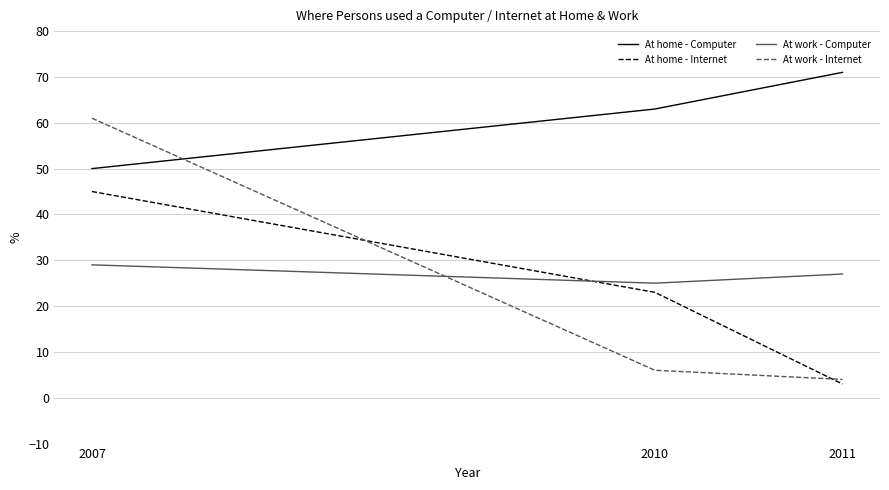

Reading left to right, what are all the values shown in this chart?

At home - Computer: 2007=50	2010=63	2011=71
At home - Internet: 2007=45	2010=23	2011=3
At work - Computer: 2007=29	2010=25	2011=27
At work - Internet: 2007=61	2010=6	2011=4